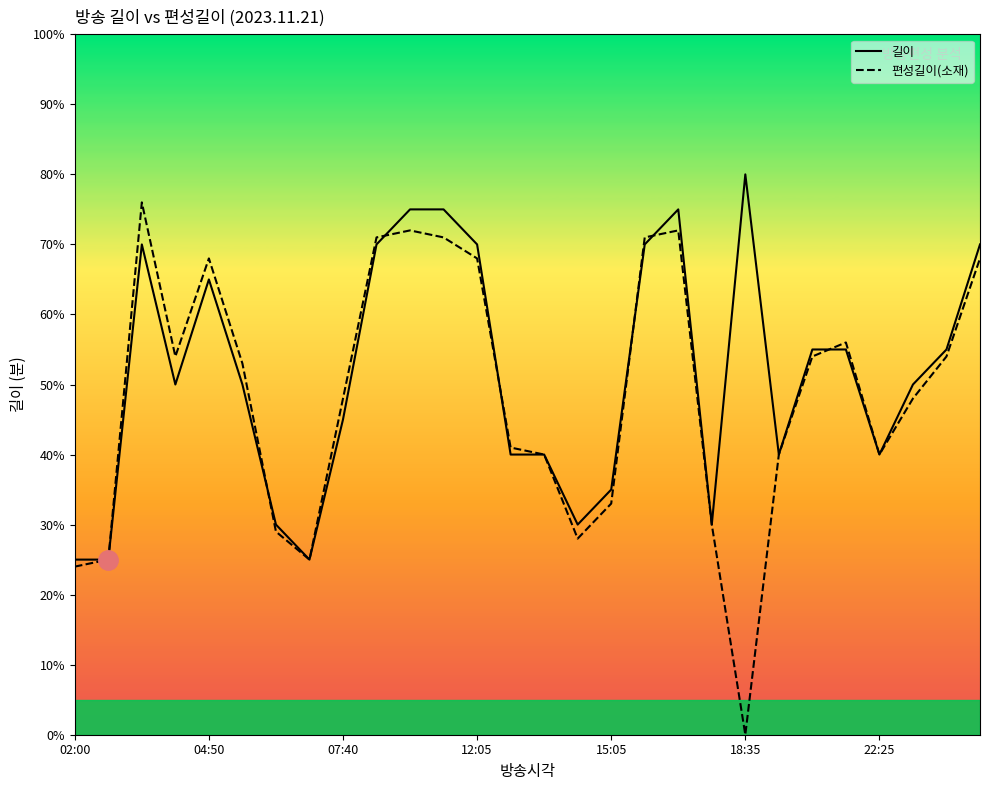

At 11, list the series in order from largest to smallest.

길이, 편성길이(소재)